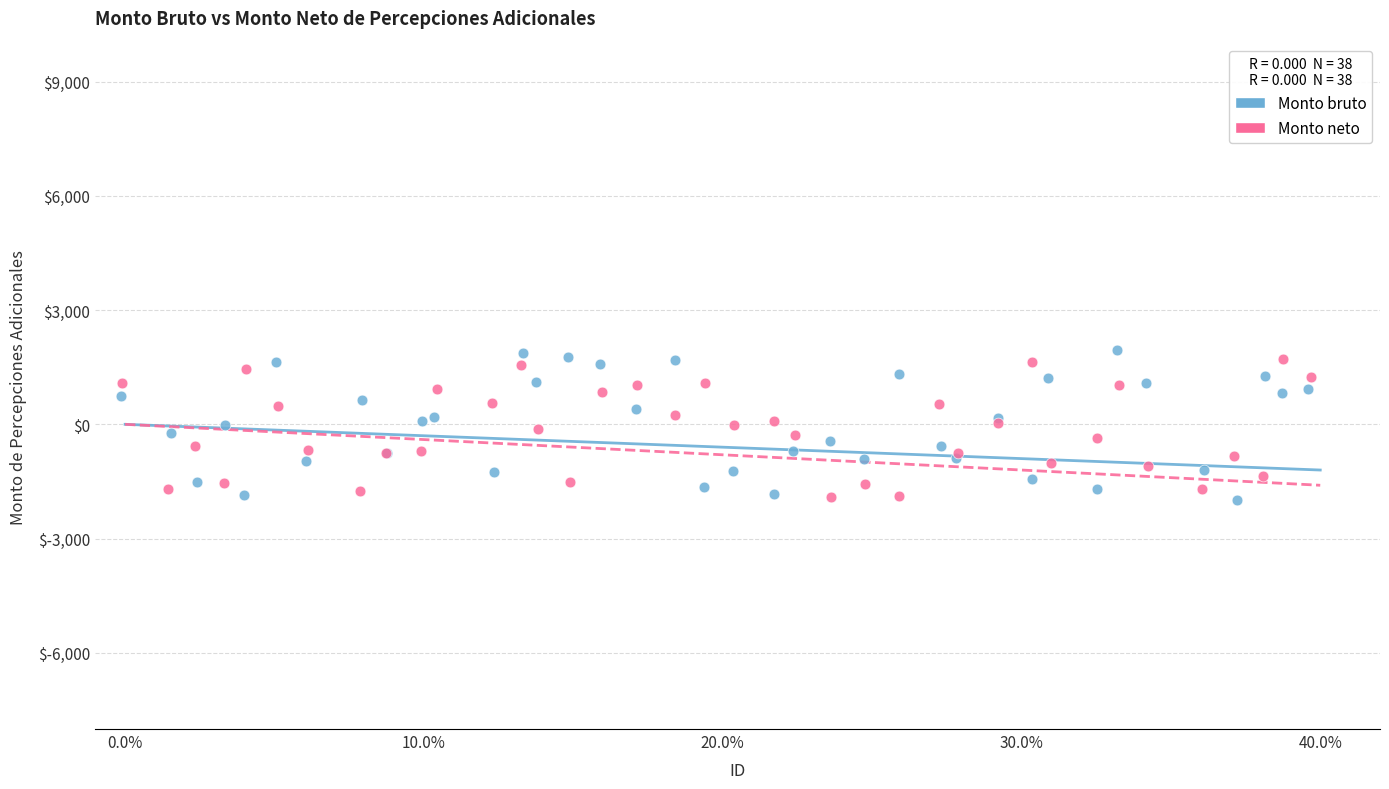

What are all the series names shown in the legend?

Monto bruto, Monto neto